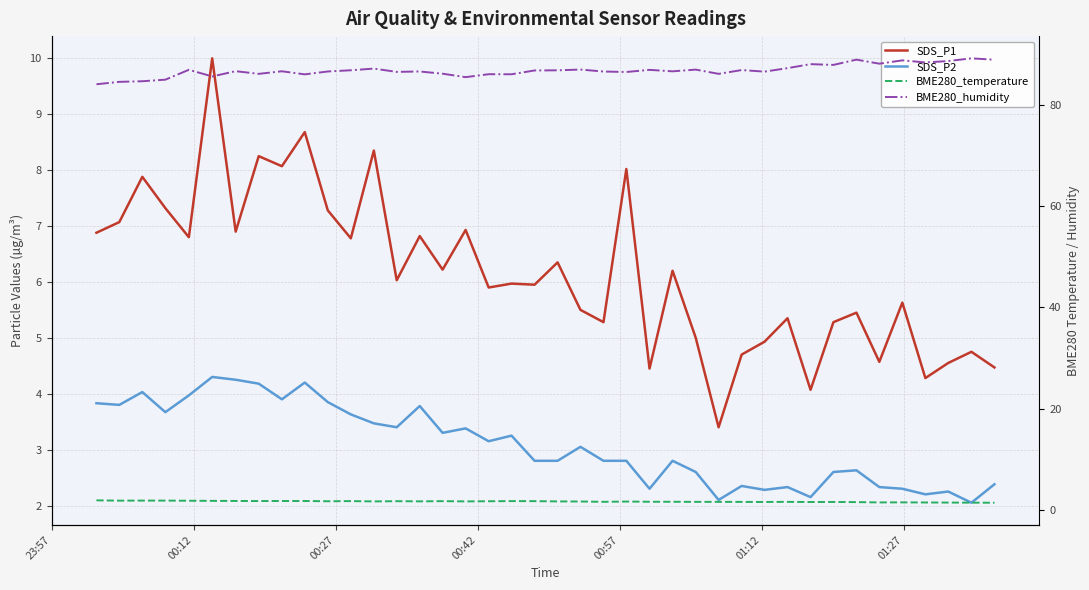

How many interior local valleys does the BME280_temperature series have?

10